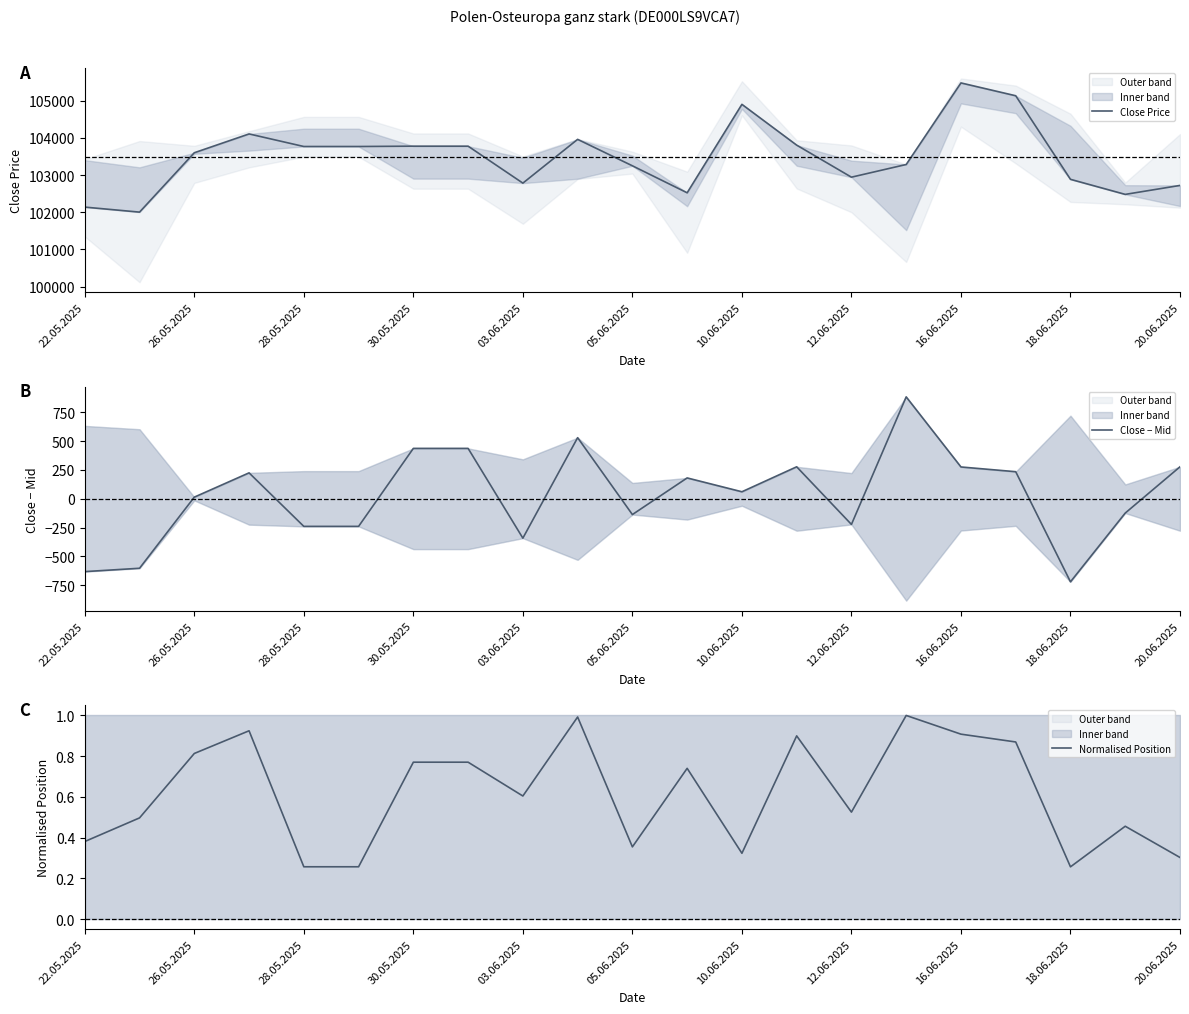

The value of Normalised Position at 05.06.2025 is 0.6. True or false?

False